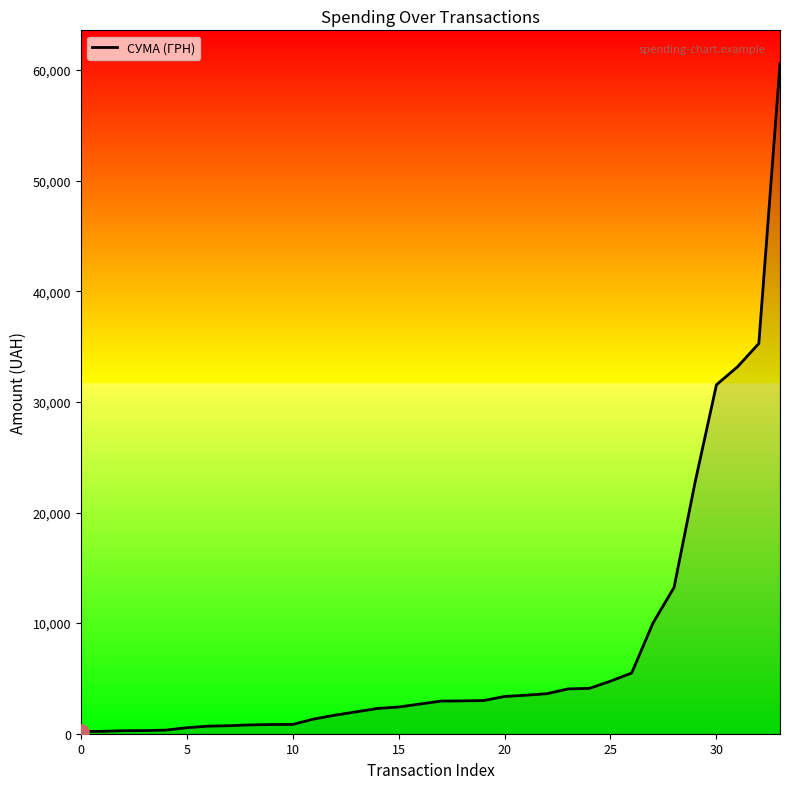

What is the difference between the maximum and minimum values?

60366.0